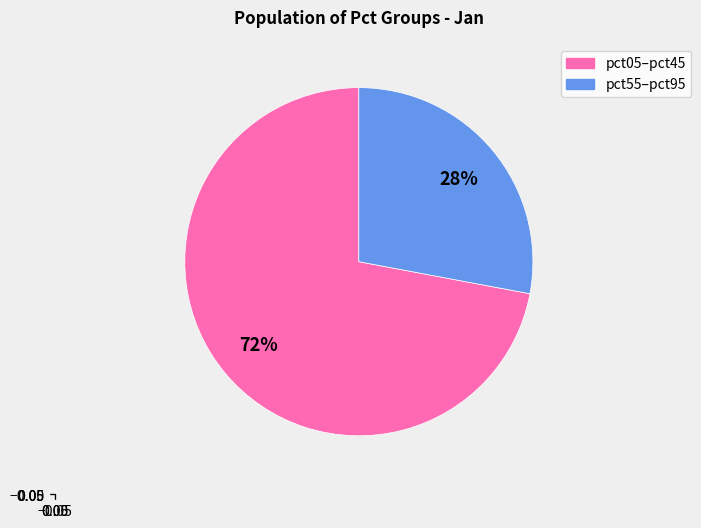

To the nearest percent, what is the average slice percentage?

50%